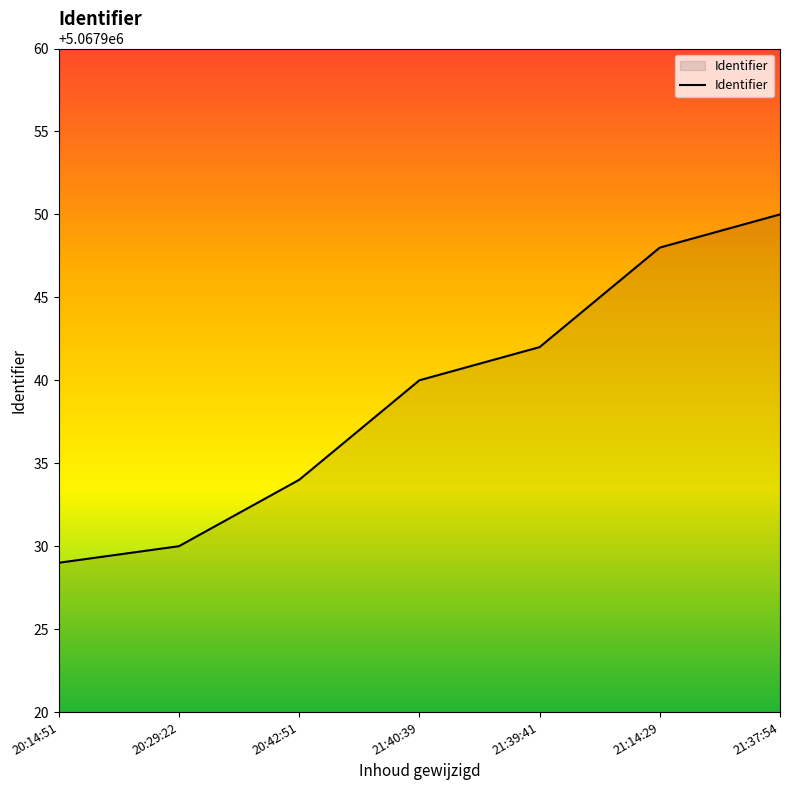

What is the sum of all values?

35475573